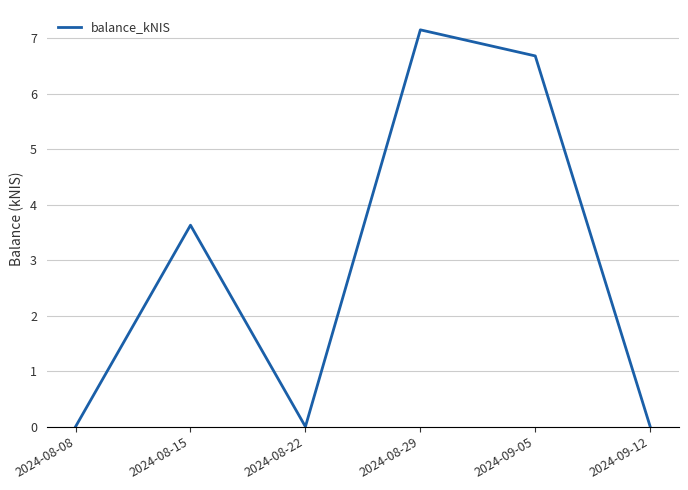

At which category does the data reach its first local valley?

2024-08-22